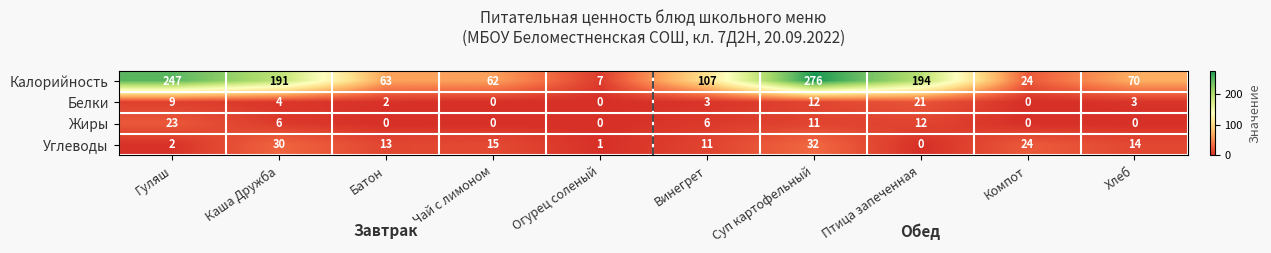

At which label is Белки closest to 10?

Гуляш